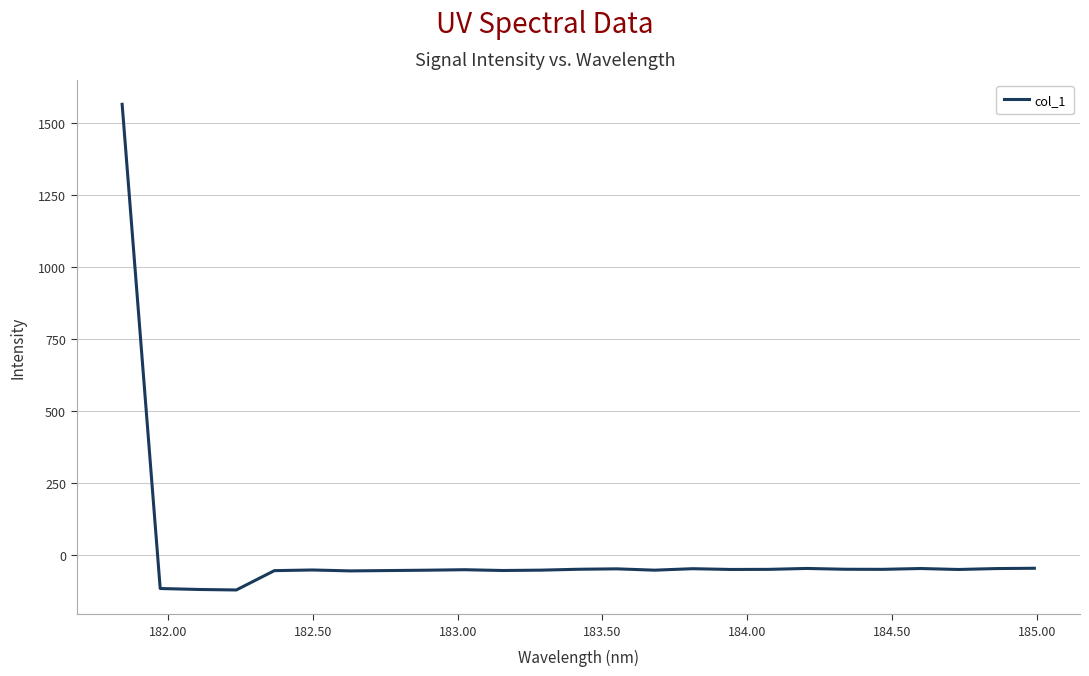

What is the difference between the maximum and minimum values?

1688.5